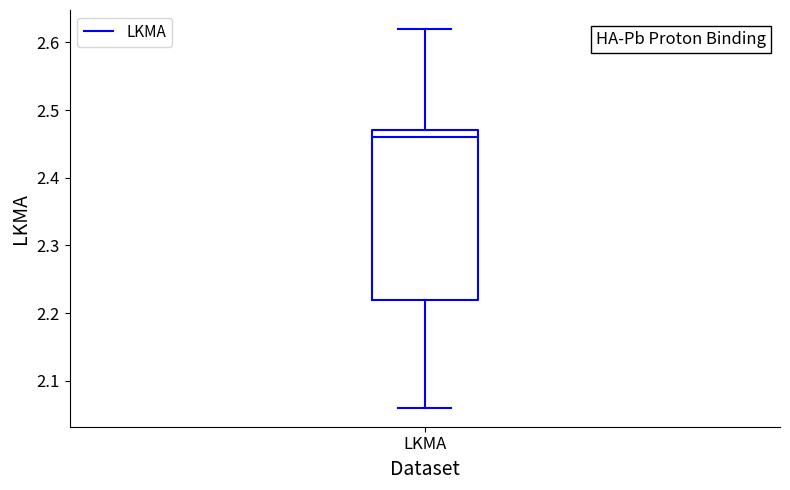

Read this box plot against the y-axis: the position of the median line, the range covered by the box, and the ends of both whiskers. The values are not printed on the chart, so give them approximately, as read against the axis.

median 2.46, box 2.22 to 2.47, whiskers 2.06 to 2.62